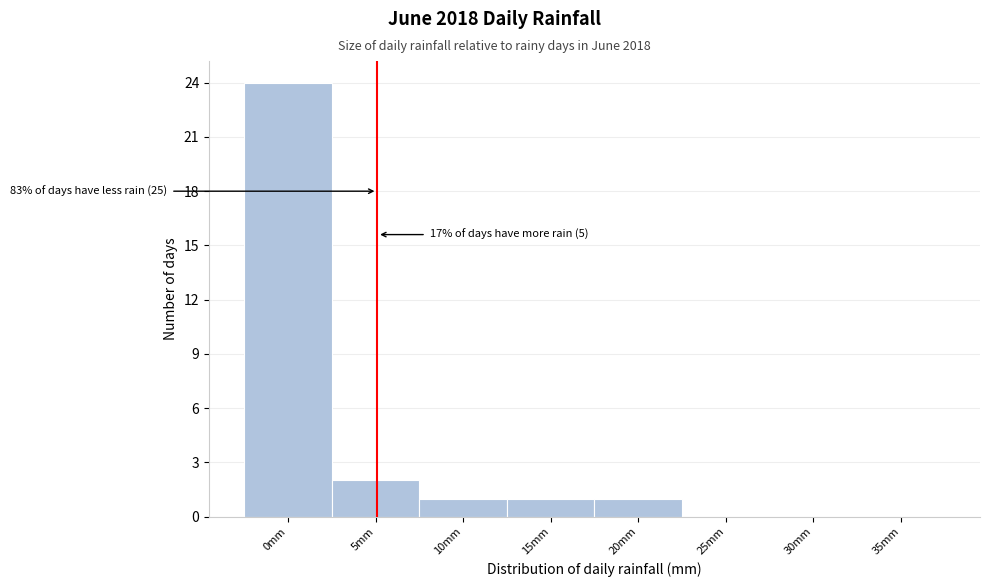

Reading left to right, extract all data points from this chart.

0mm=24	5mm=2	10mm=1	15mm=1	20mm=1	25mm=0	30mm=0	35mm=0